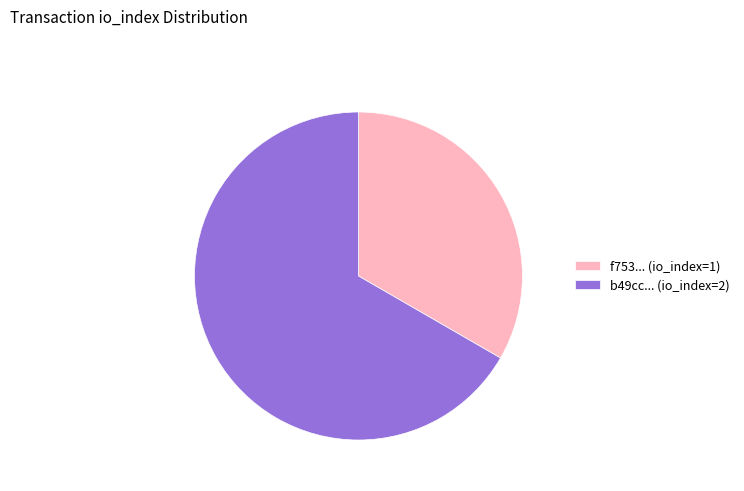

True or false: b49cc... (io_index=2) accounts for 67% of the total.

True